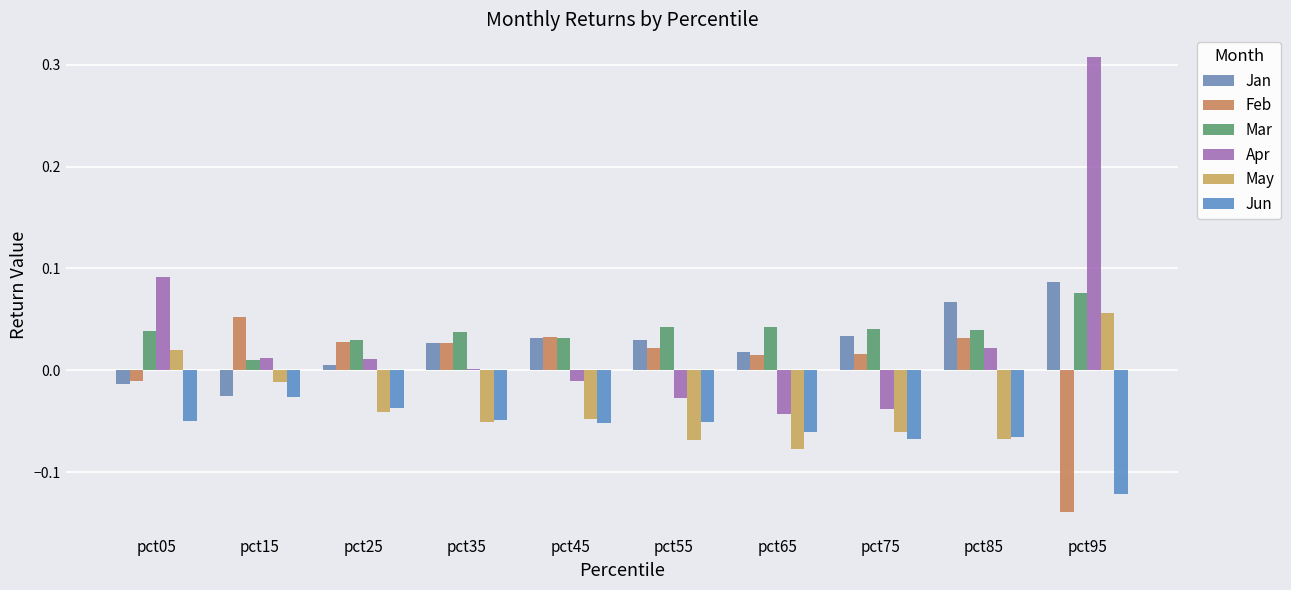

At how many categories does at least one series exceed 0?

10